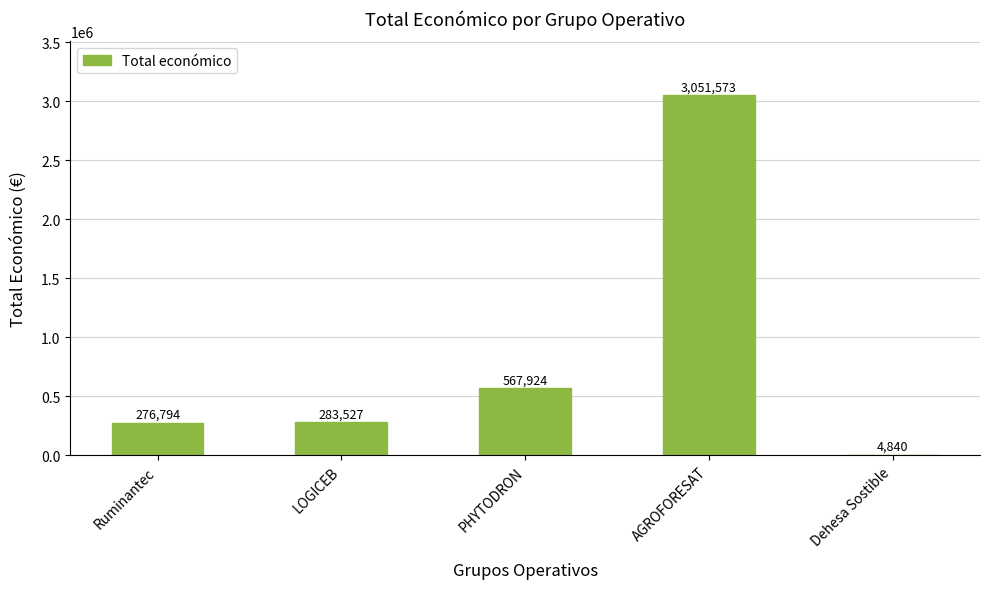

Which has a higher value, Dehesa Sostible or LOGICEB?

LOGICEB